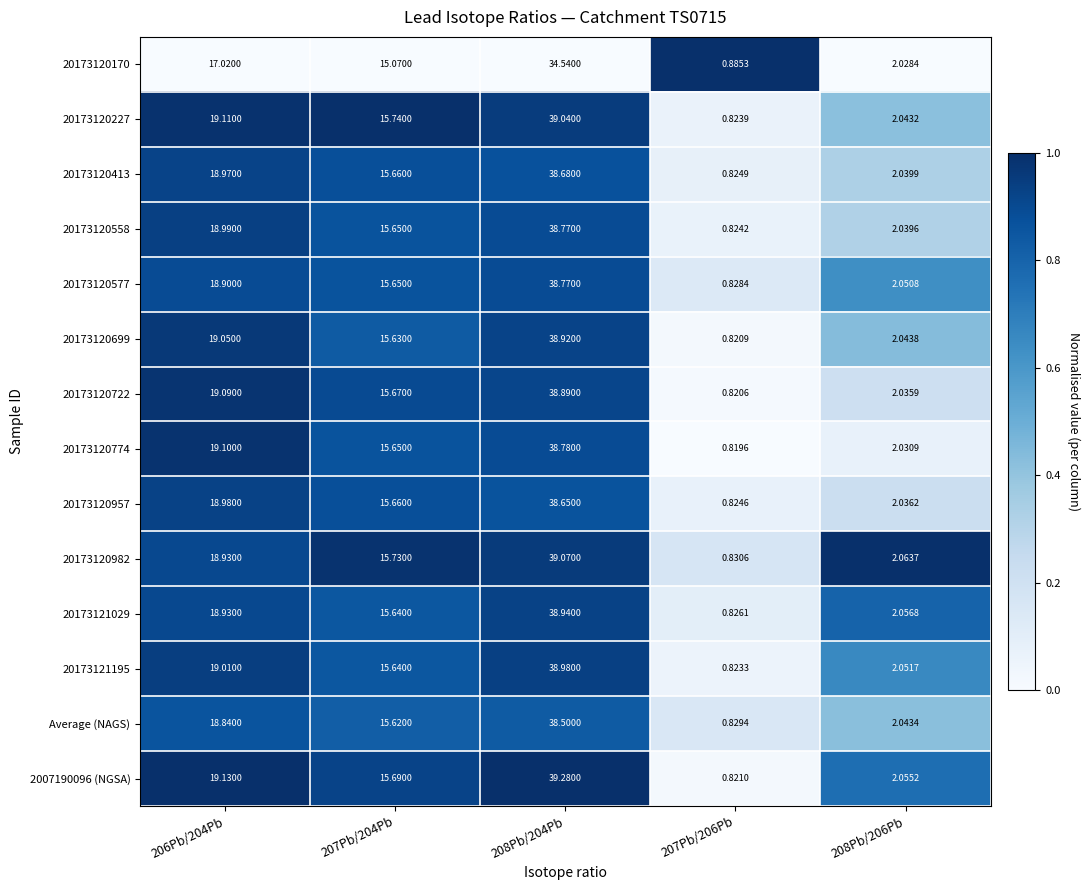

Is the value of Average (NAGS) at 207Pb/206Pb greater than the value of 20173120170 at 208Pb/206Pb?

No